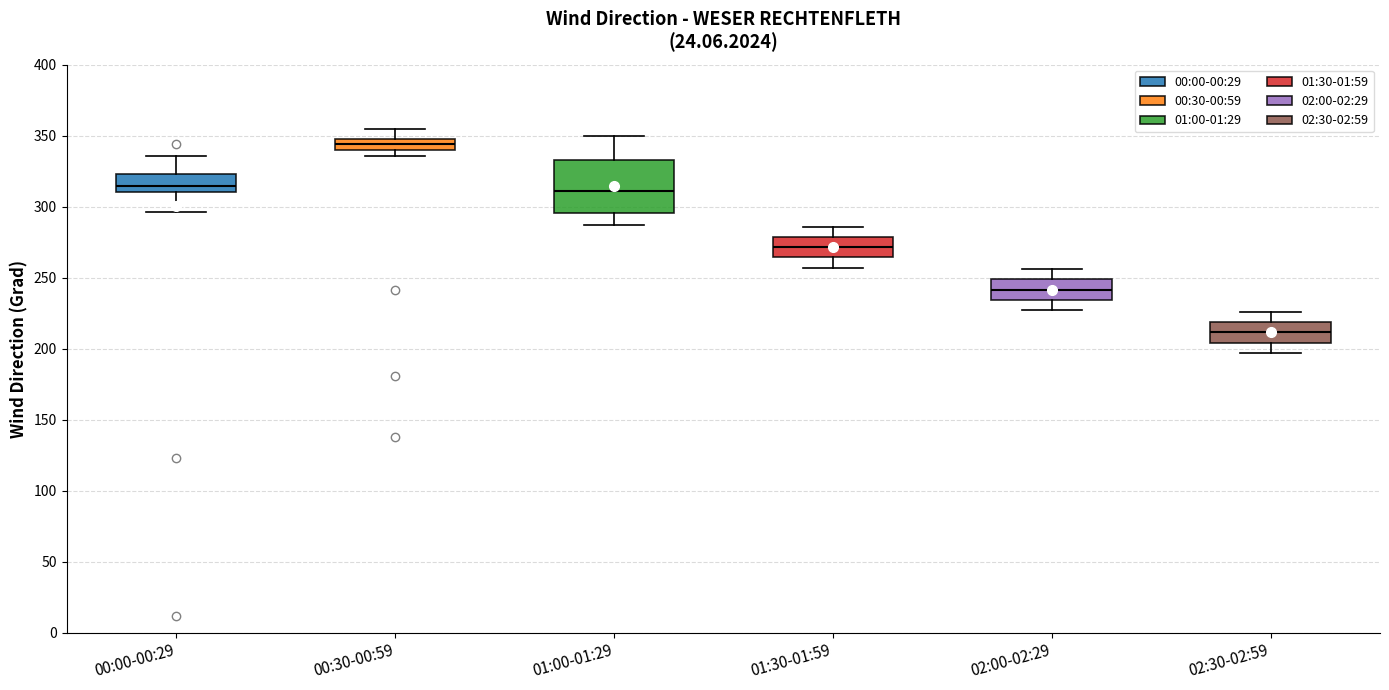

Reading left to right, read every box against the y-axis: the position of its median line, the range the box covers, and the ends of its whiskers. The values are not printed on the chart, so give them approximately, as read against the axis.

00:00-00:29: median 315, box 310 to 325, whiskers 295 to 335
00:30-00:59: median 345, box 340 to 350, whiskers 335 to 355
01:00-01:29: median 310, box 295 to 335, whiskers 285 to 350
01:30-01:59: median 270, box 265 to 280, whiskers 255 to 285
02:00-02:29: median 240, box 235 to 250, whiskers 225 to 255
02:30-02:59: median 210, box 205 to 220, whiskers 195 to 225